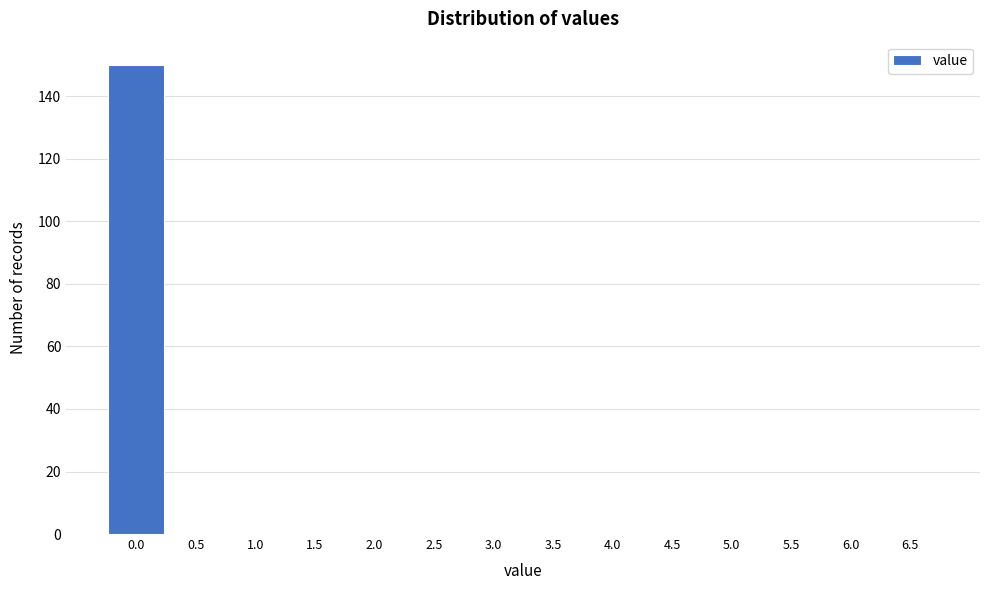

Reading left to right, list all the values displayed in this chart.

0.0=150	0.5=0	1.0=0	1.5=0	2.0=0	2.5=0	3.0=0	3.5=0	4.0=0	4.5=0	5.0=0	5.5=0	6.0=0	6.5=0